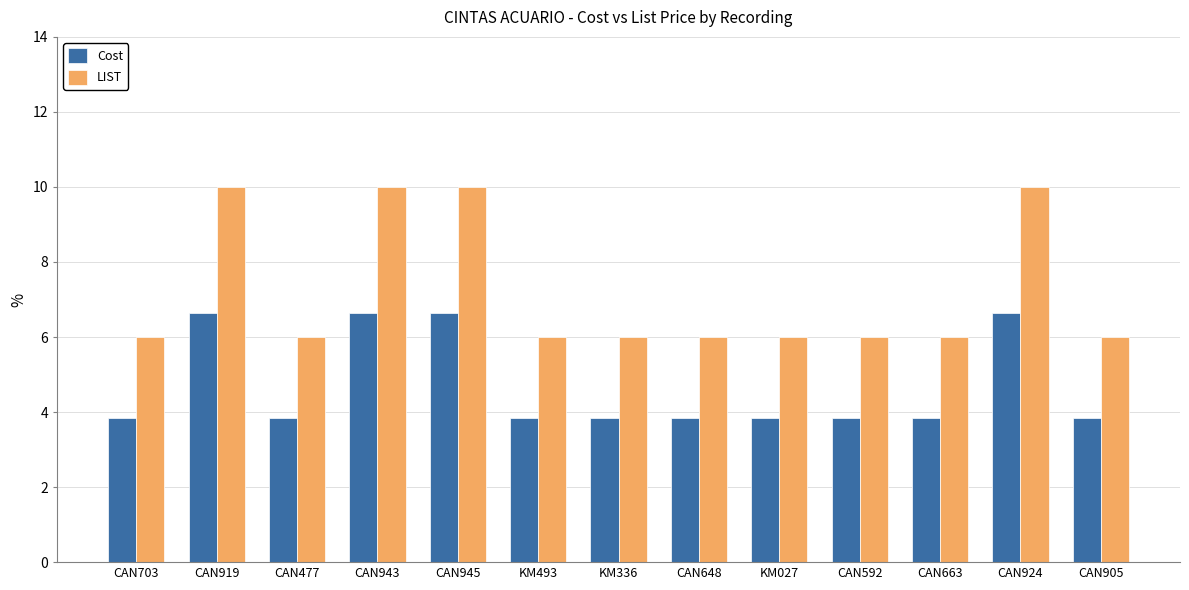

What is the label of the 6th bar from the left?

KM493